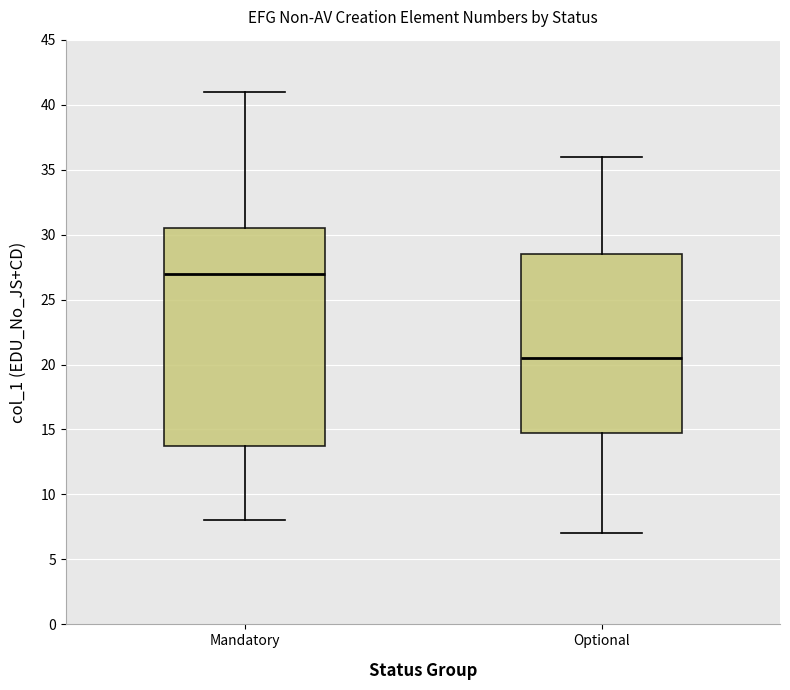

Reading left to right, read every box against the y-axis: the position of its median line, the range the box covers, and the ends of its whiskers. The values are not printed on the chart, so give them approximately, as read against the axis.

Mandatory: median 27.0, box 14.0 to 30.5, whiskers 8.0 to 41.0
Optional: median 20.5, box 15.0 to 28.5, whiskers 7.0 to 36.0